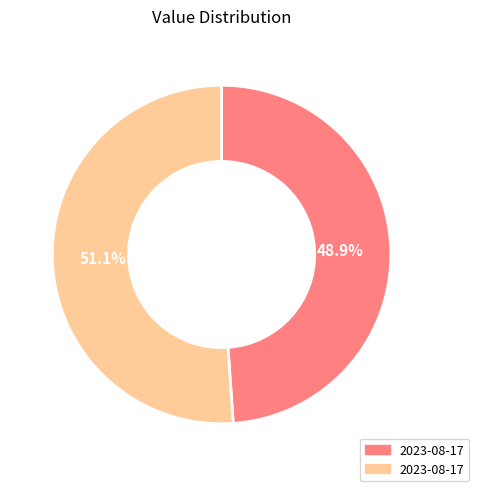

Does any single category account for the majority?

Yes